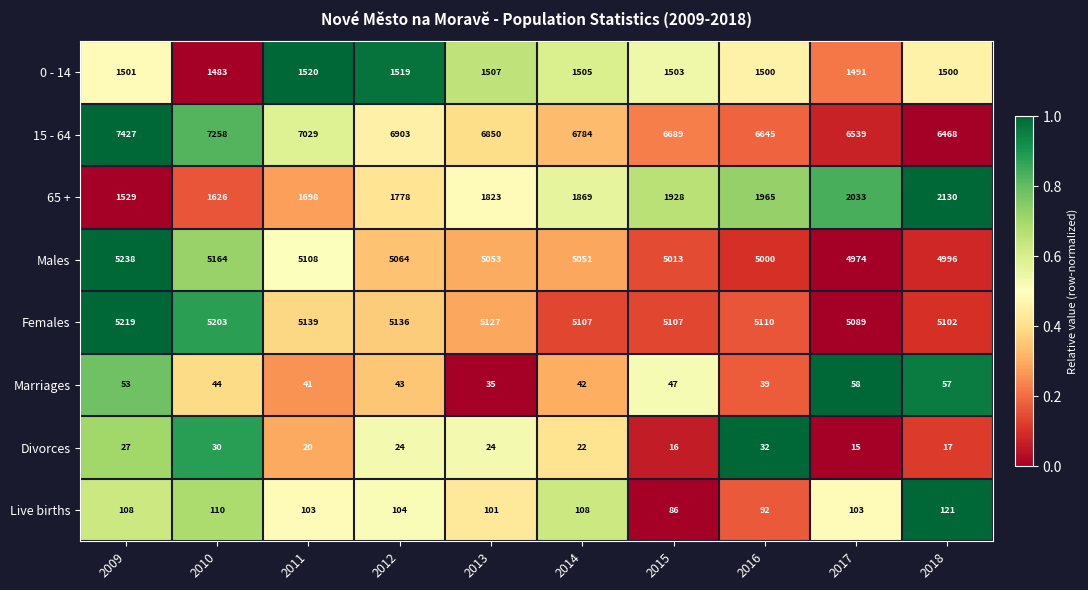

Rank the series by their maximum value, from highest to lowest.

15 - 64, Males, Females, 65 +, 0 - 14, Live births, Marriages, Divorces